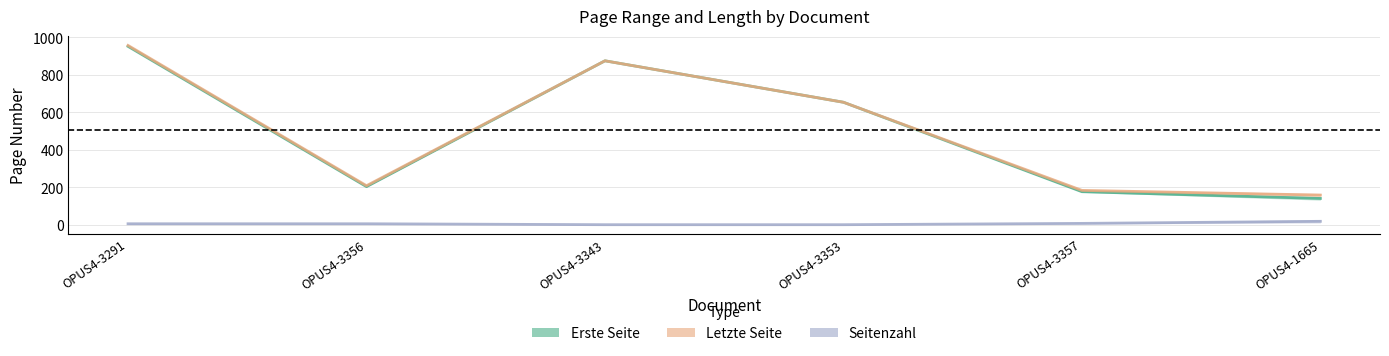

What is the total value across all series at OPUS4-3356?

416